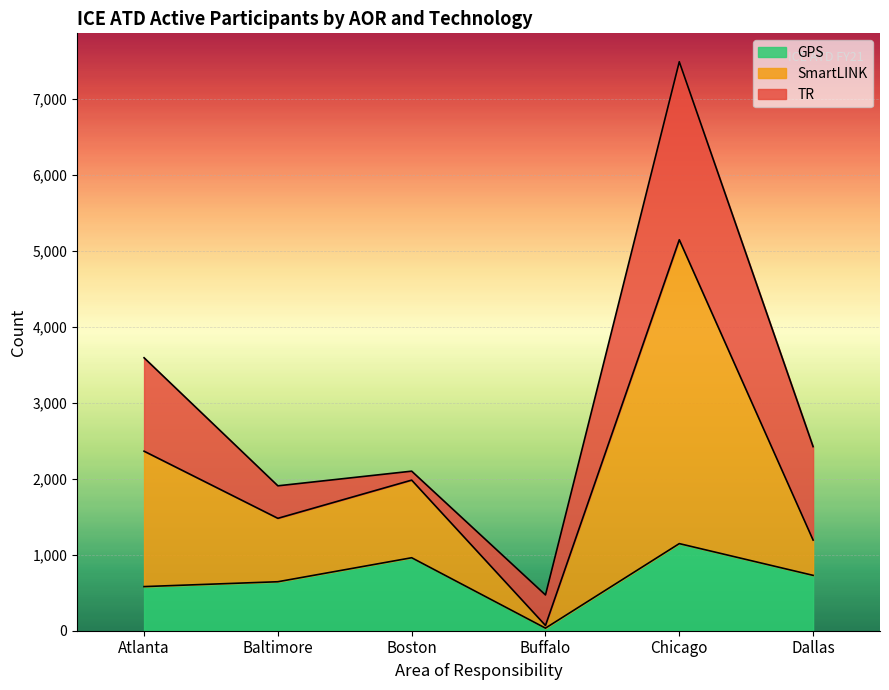

In SmartLINK, how many points are lower than both neighbors (excluding endpoints)?

2